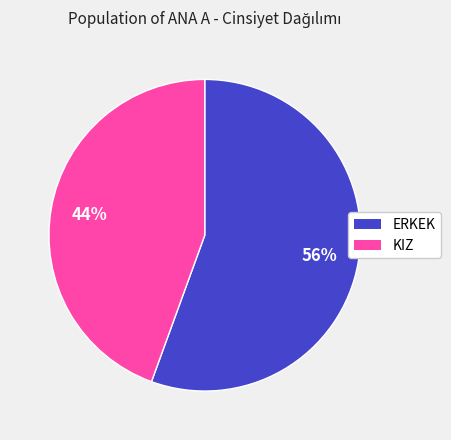

What percentage is the KIZ slice, to the nearest percent?

44%